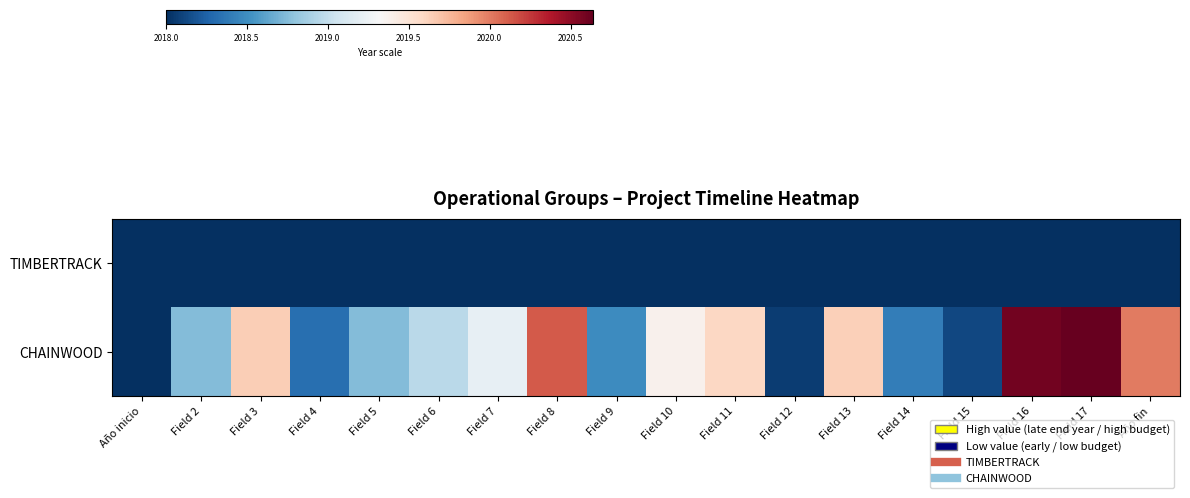

What is the total value across all series at Field 7?

4037.2